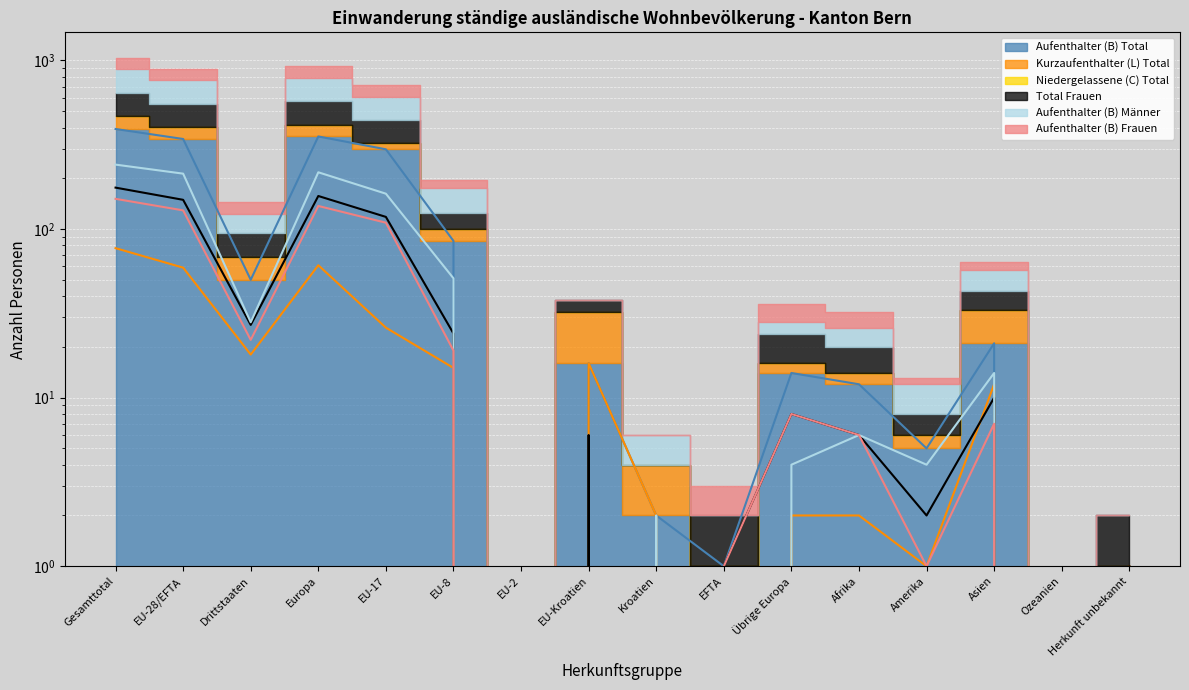

How many values in the Aufenthalter (B) Frauen series are below 7?

8